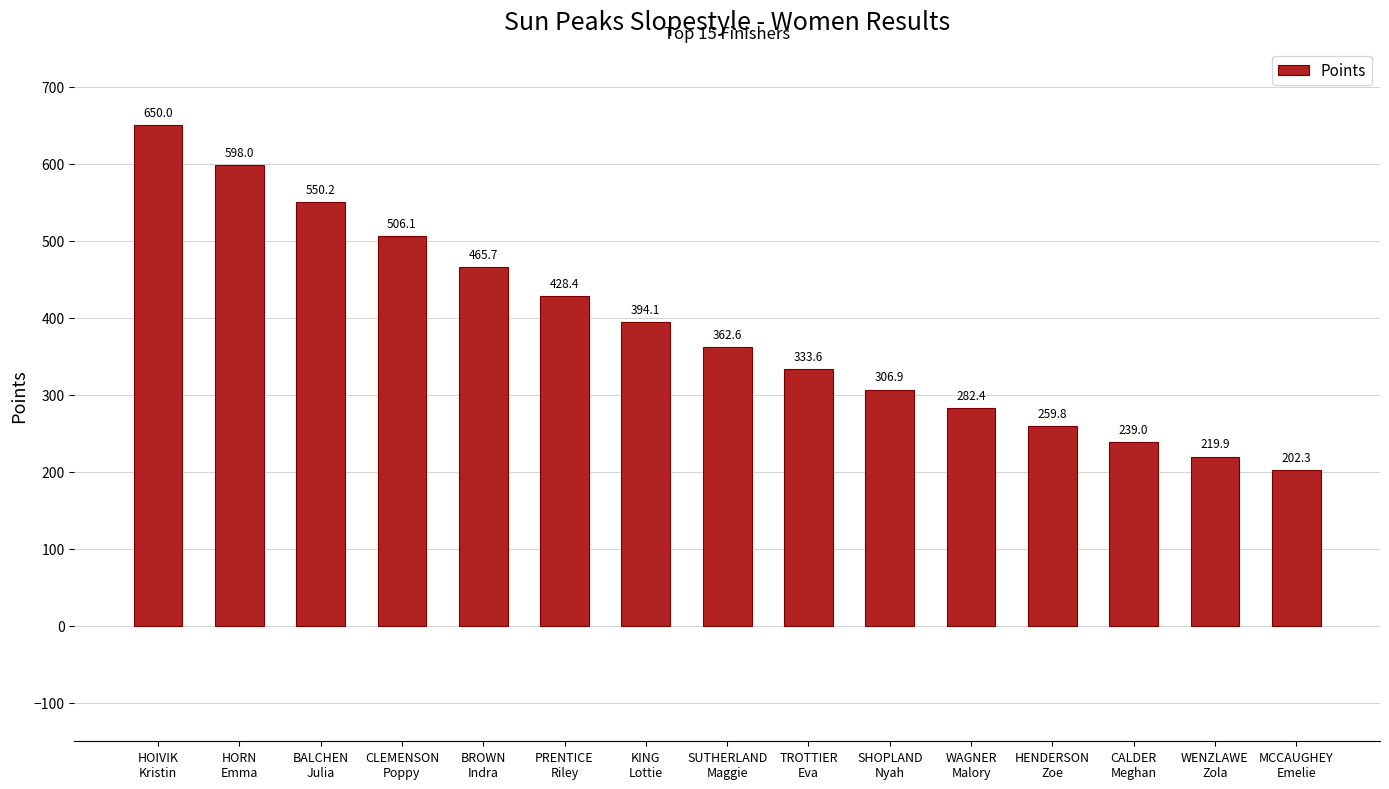

Approximately how many times larger is the value at CLEMENSON
Poppy compared to WENZLAWE
Zola?

2.3